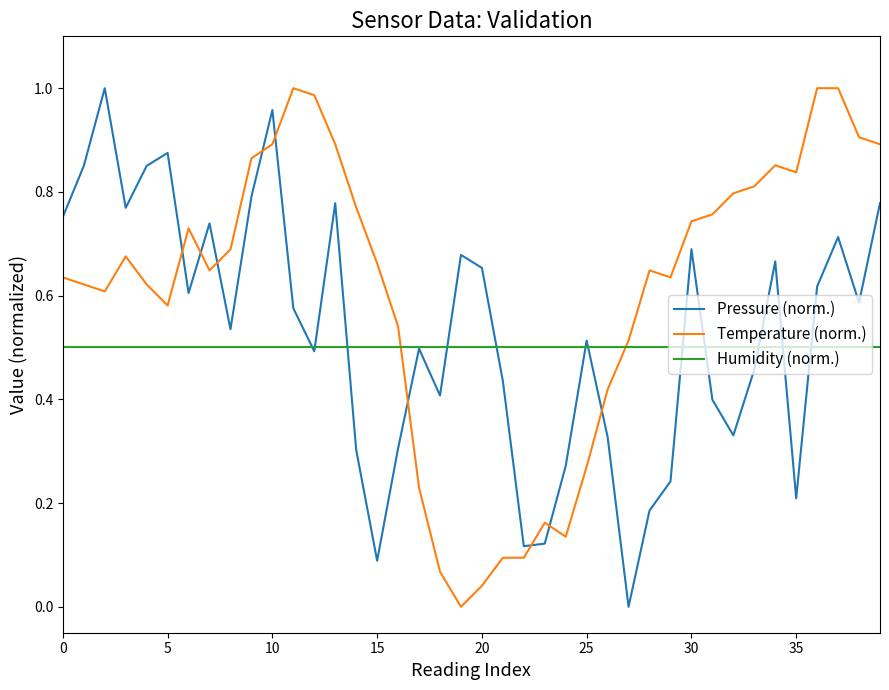

True or false: Temperature (norm.) and Humidity (norm.) intersect in this chart.

True